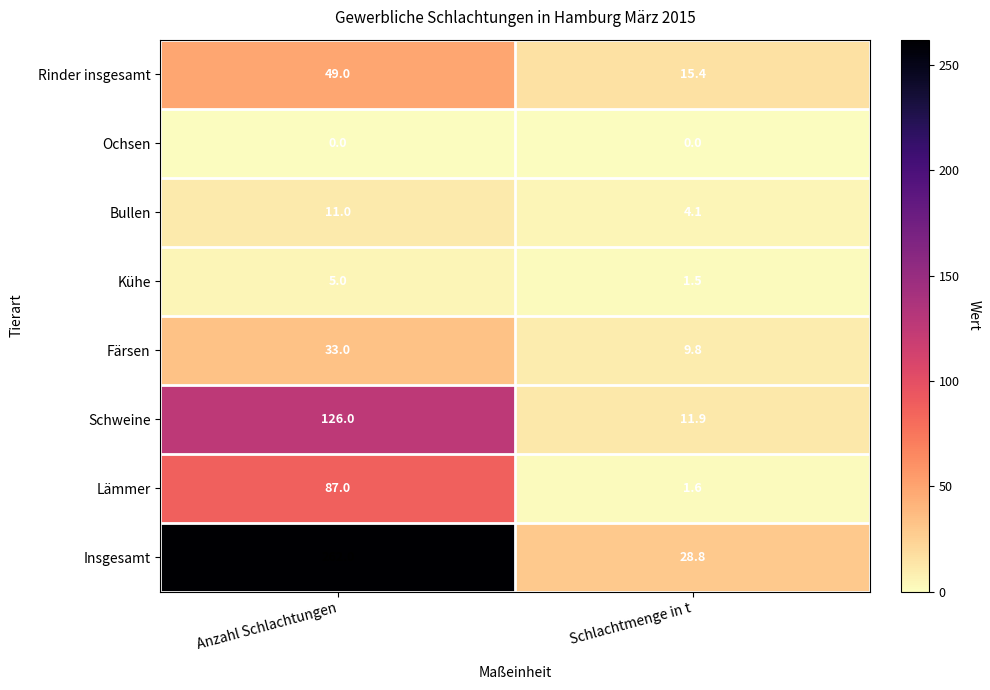

What value does the Bullen series have at Anzahl Schlachtungen?

11.0